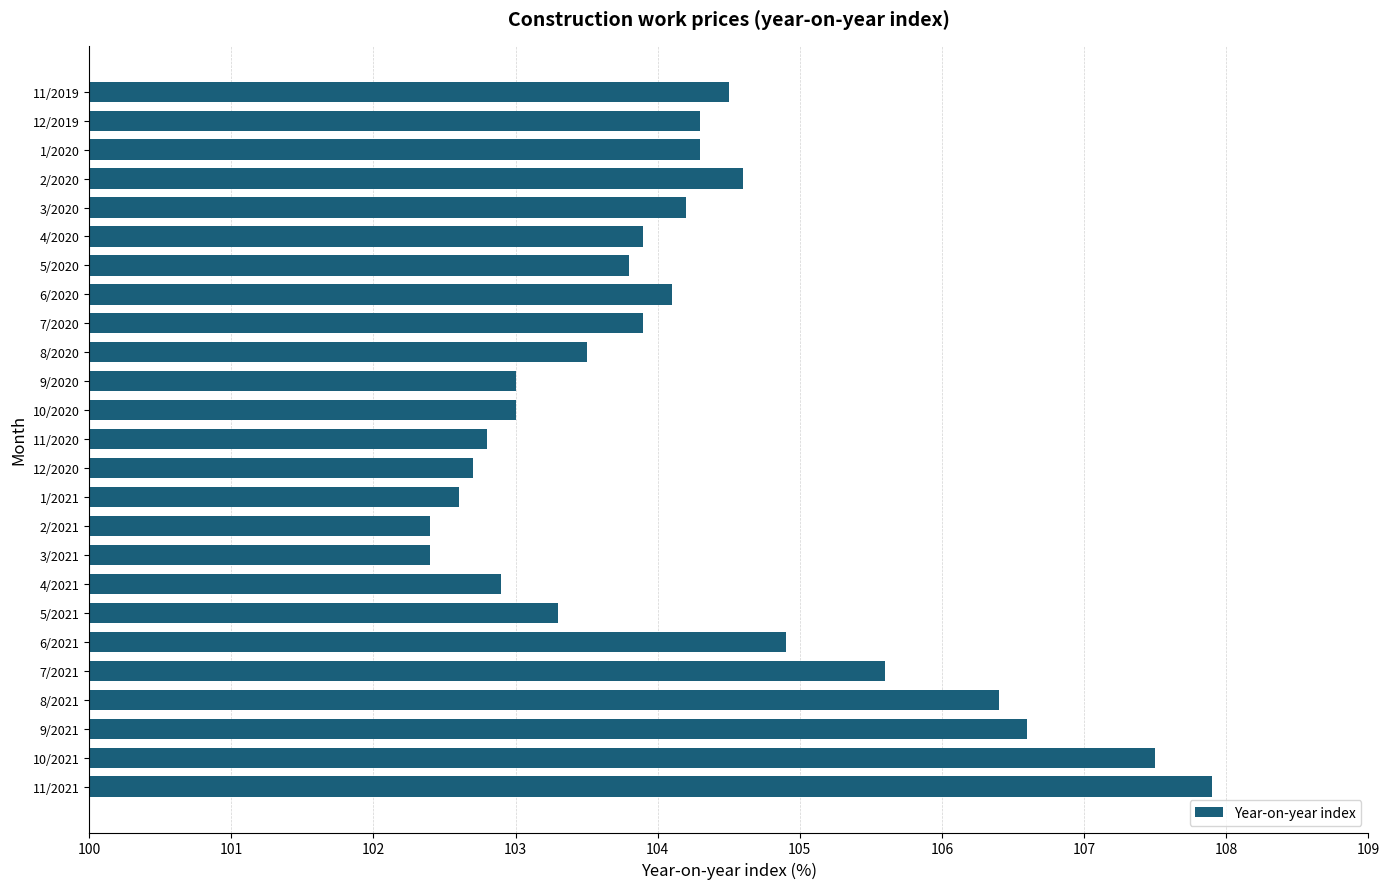

What is the ratio of the value at 1/2021 to the value at 9/2021?

1.0